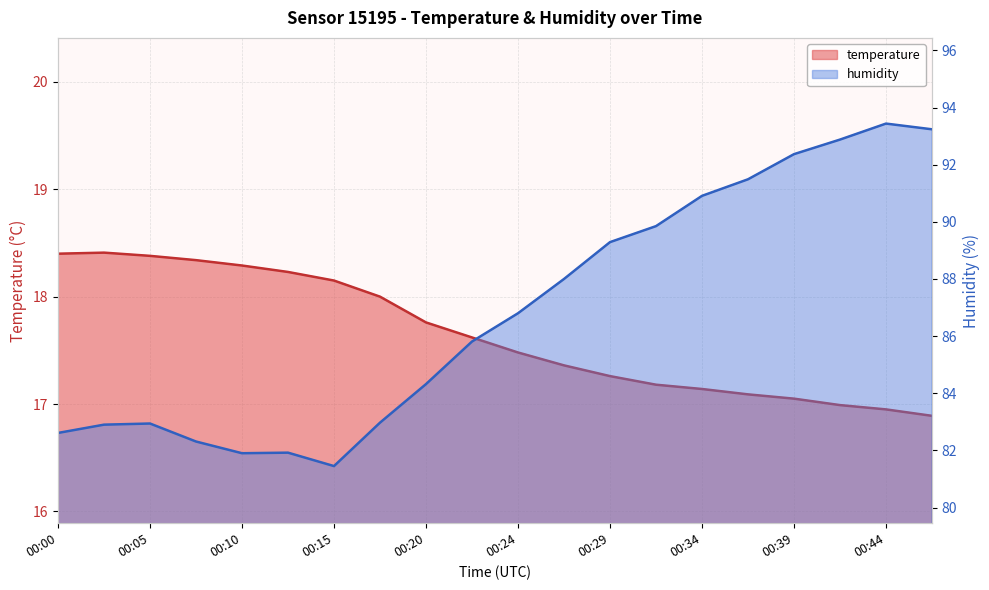

Rank the categories by temperature value from highest to lowest.

00:02, 00:00, 00:05, 00:07, 00:10, 00:12, 00:15, 00:17, 00:20, 00:22, 00:24, 00:27, 00:29, 00:32, 00:34, 00:37, 00:39, 00:42, 00:44, 00:47